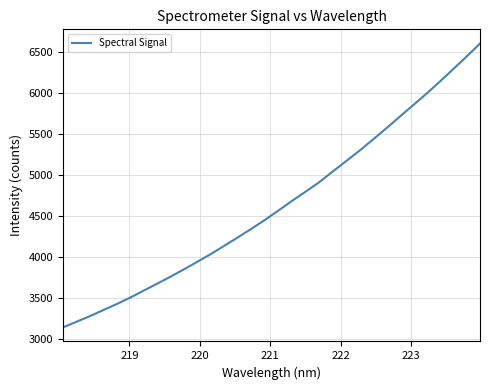

What is the difference between the maximum and minimum values?

3459.4